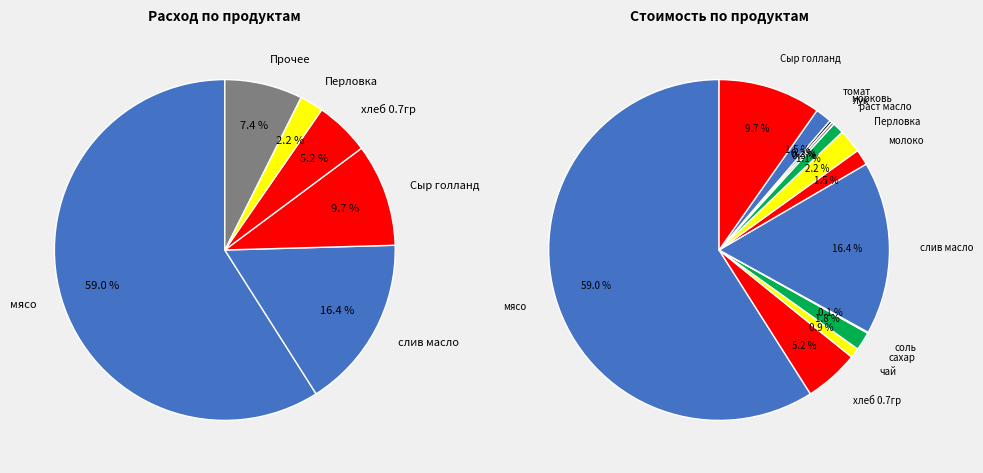

True or false: сахар accounts for 1% of the total.

False